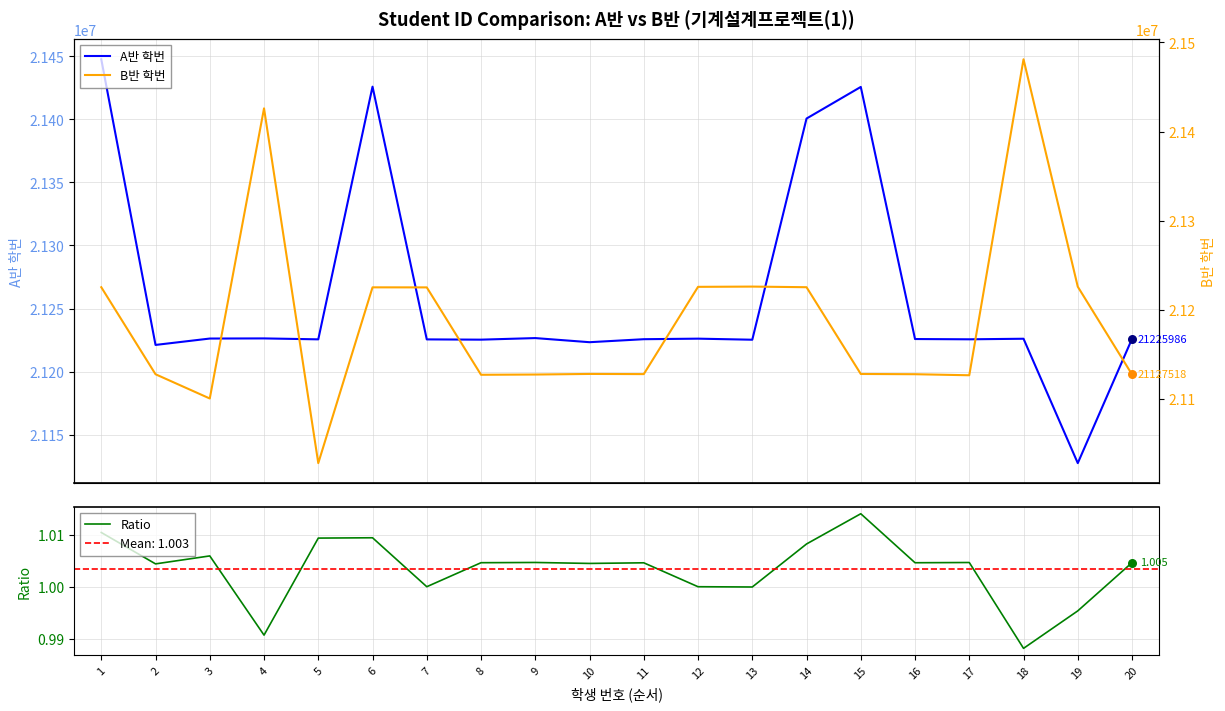

Which series has the largest Y range (max minus min)?

B반 학번